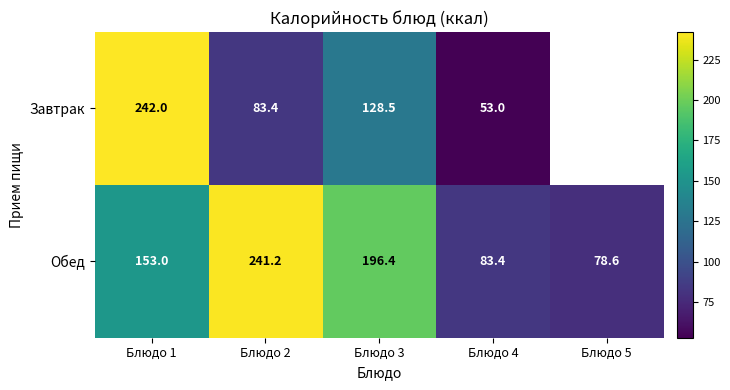

What value does the Обед series have at Блюдо 5?

78.6